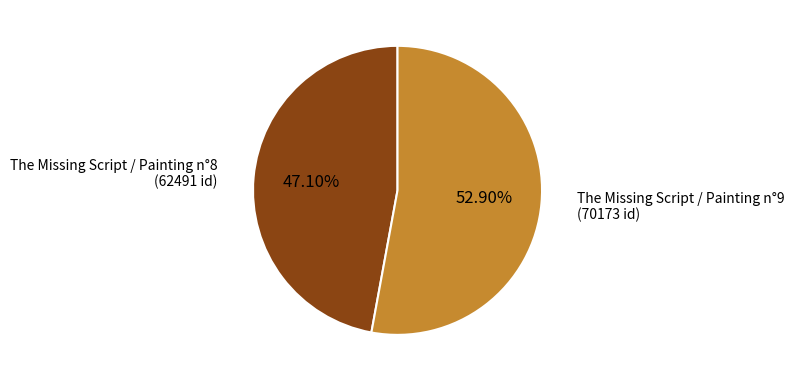

To the nearest percent, what is the difference between the largest and smallest slice percentages?

6%